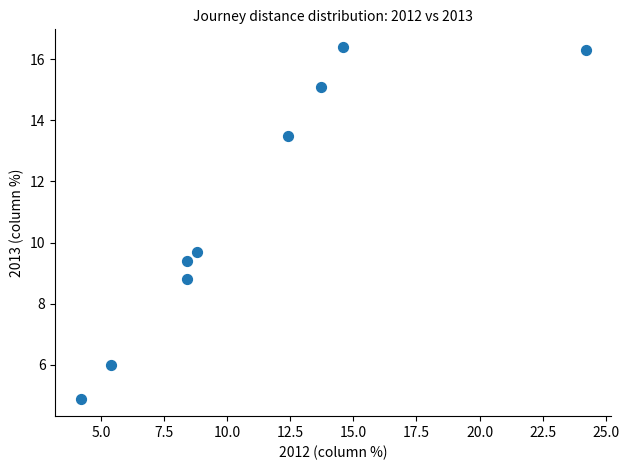

What is the average X value?

11.1